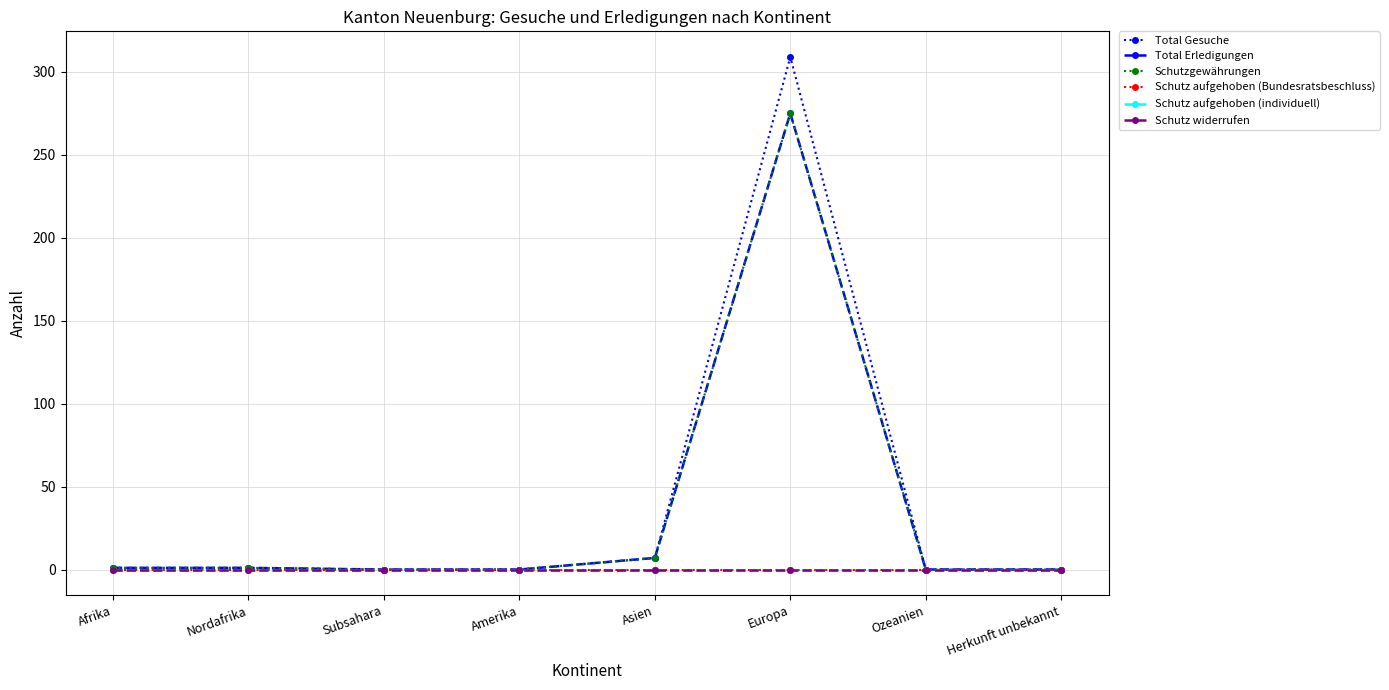

Does the chart have visible grid lines?

Yes